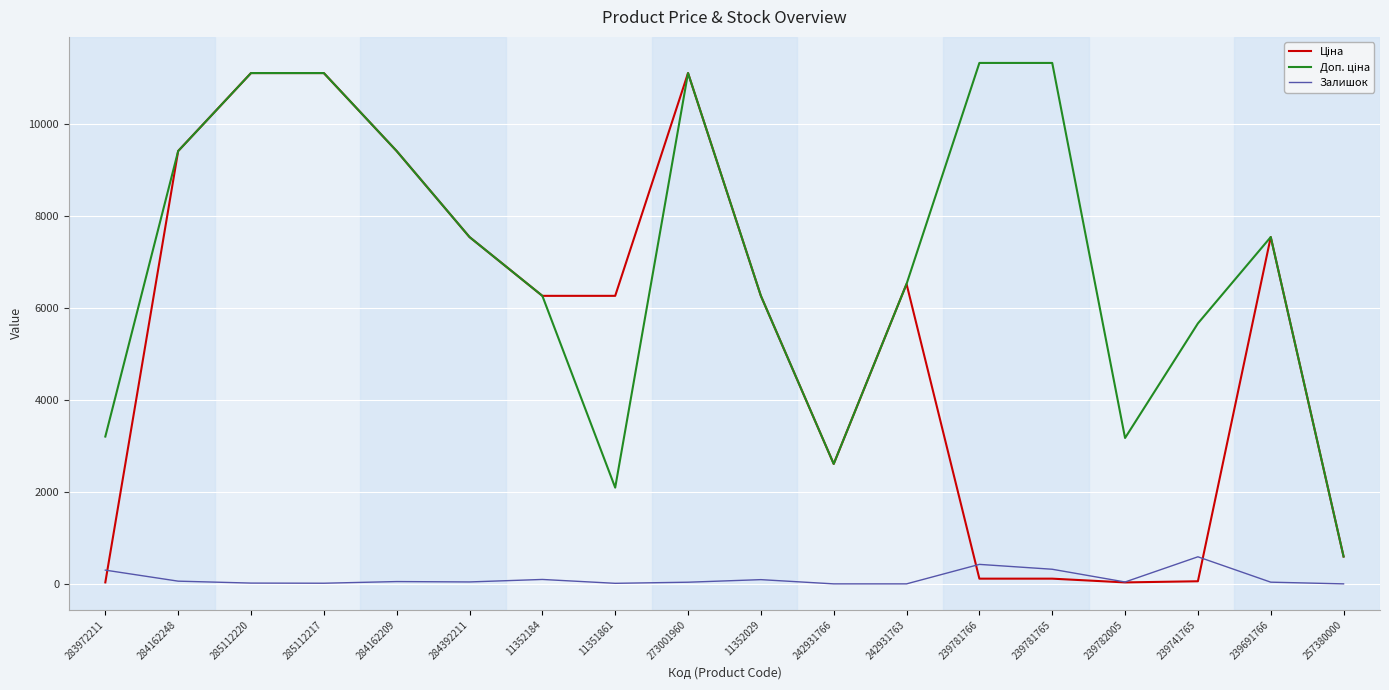

What is the greatest value displayed?

11334.0